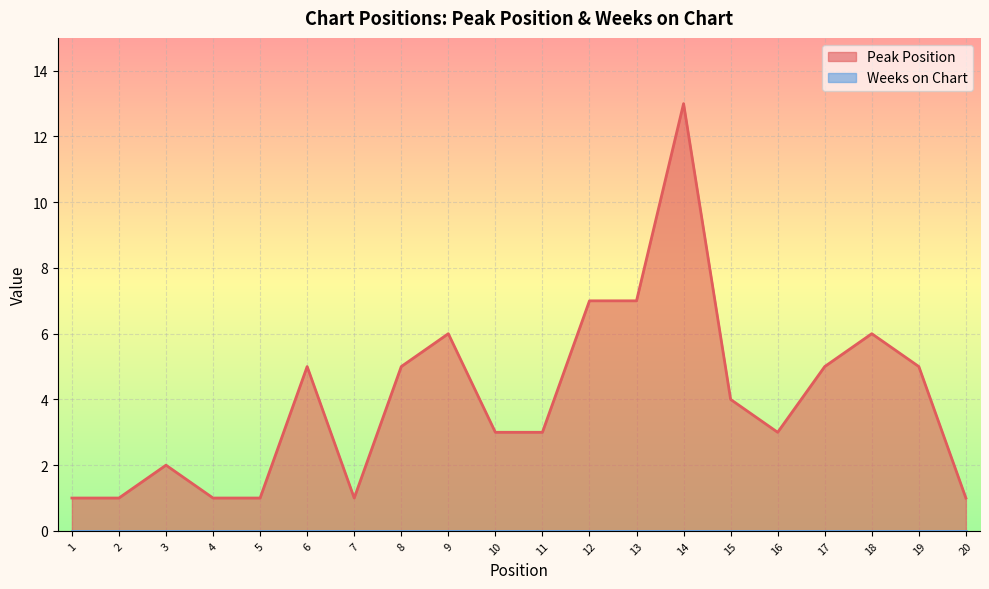

What is the value of the 6th point from the left?

5